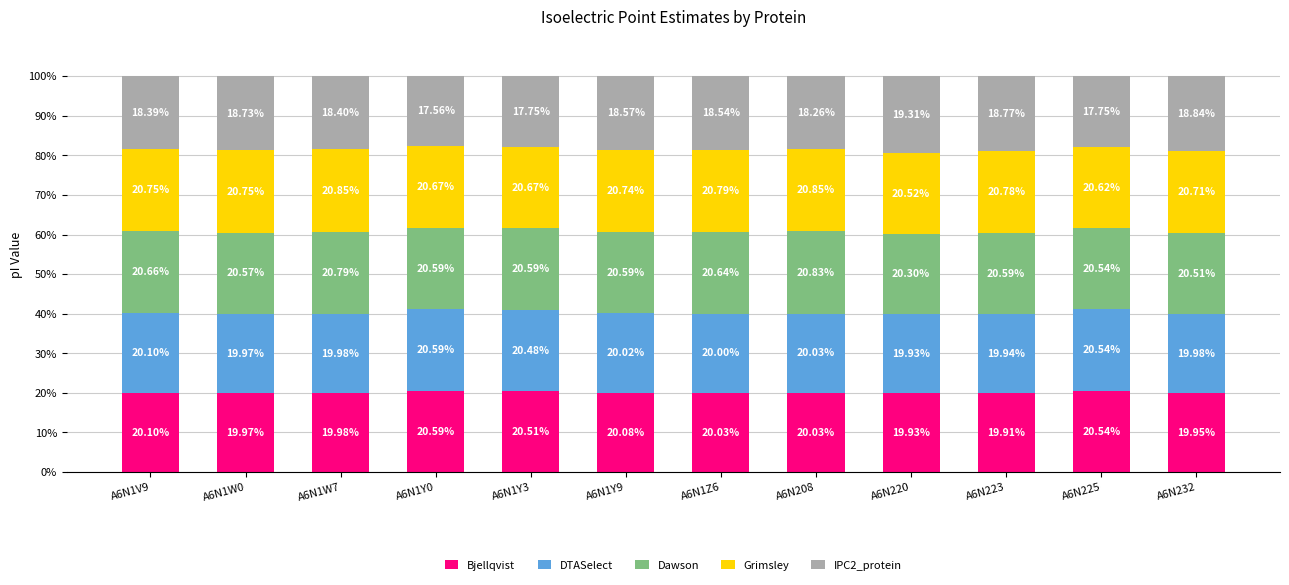

What is the difference between the maximum and second lowest values in the Bjellqvist series?

0.7